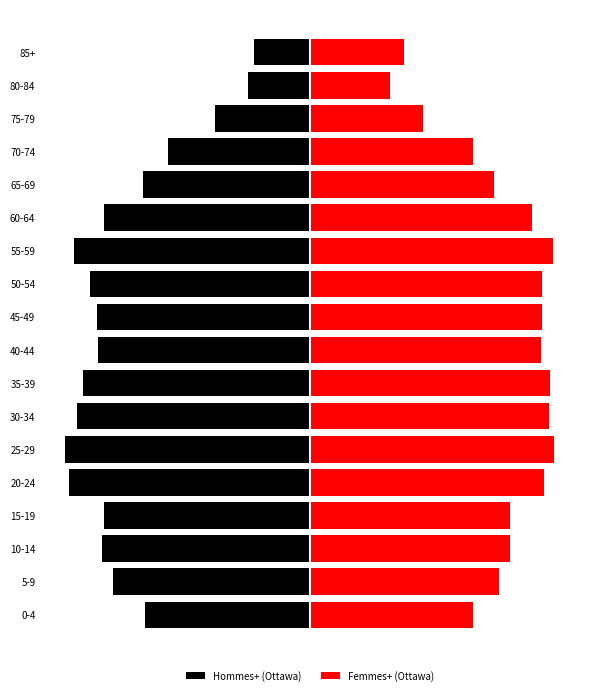

Is the value of Hommes+ (Ottawa) at 65-69 greater than the value of Femmes+ (Ottawa) at 65-69?

No